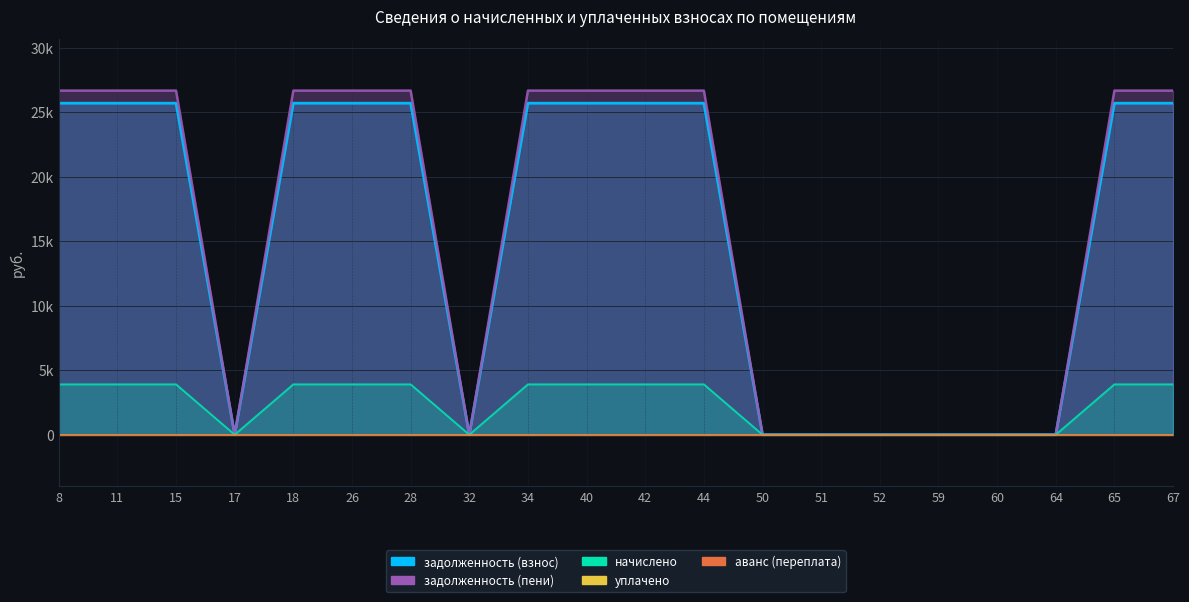

Does the chart display data point markers on the line(s)?

No